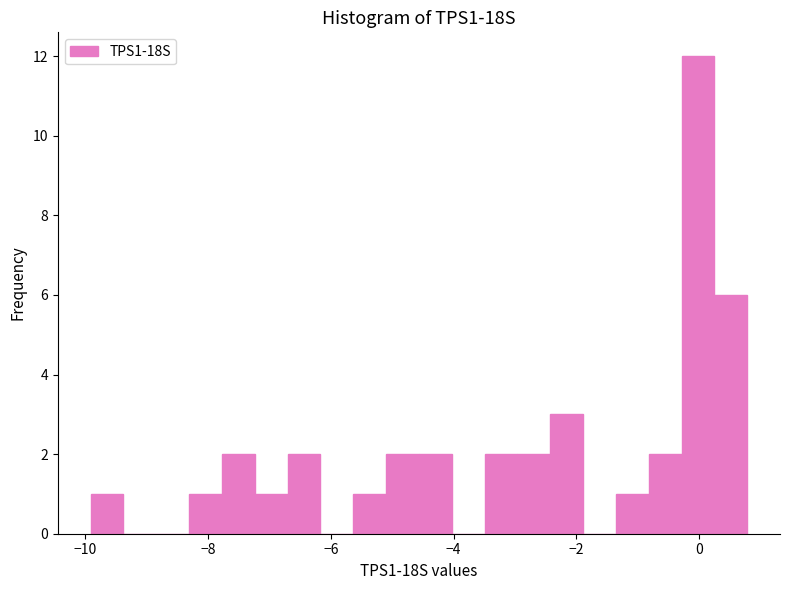

Around what value on the x-axis is the tallest bar? Give the approximate position of its centre, as read against the axis.

0.0